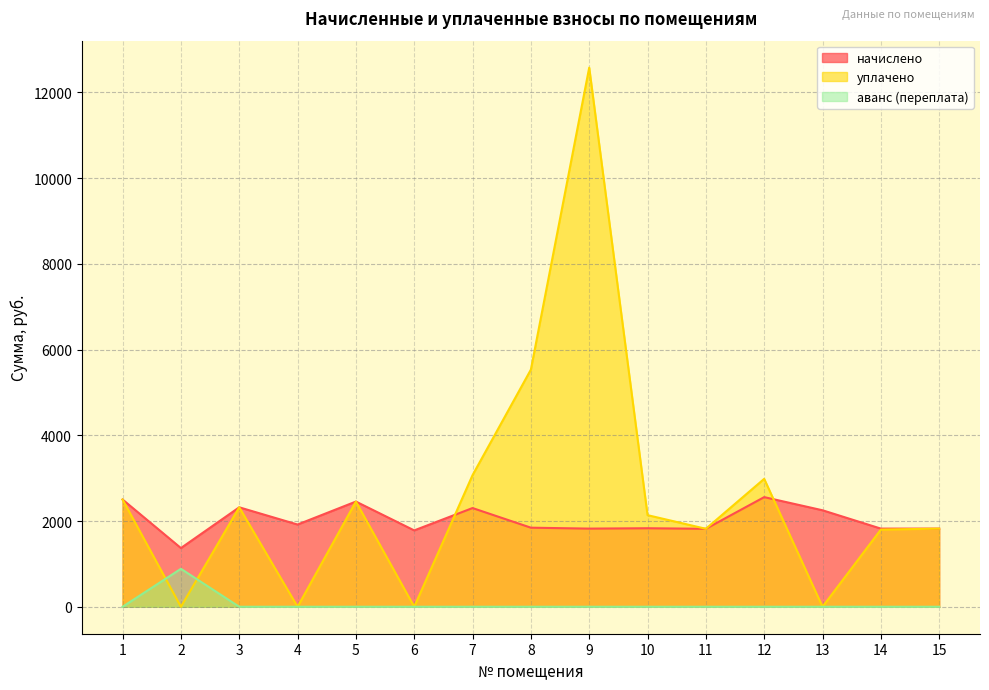

True or false: уплачено has more than 1 interior local peaks.

True